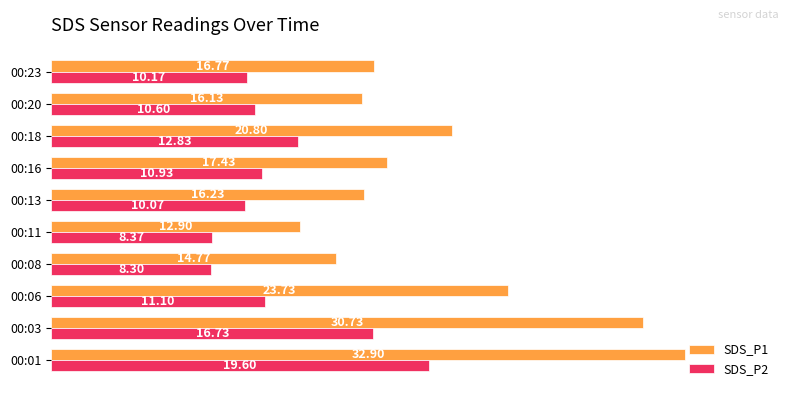

What are all the series names shown in the legend?

SDS_P1, SDS_P2